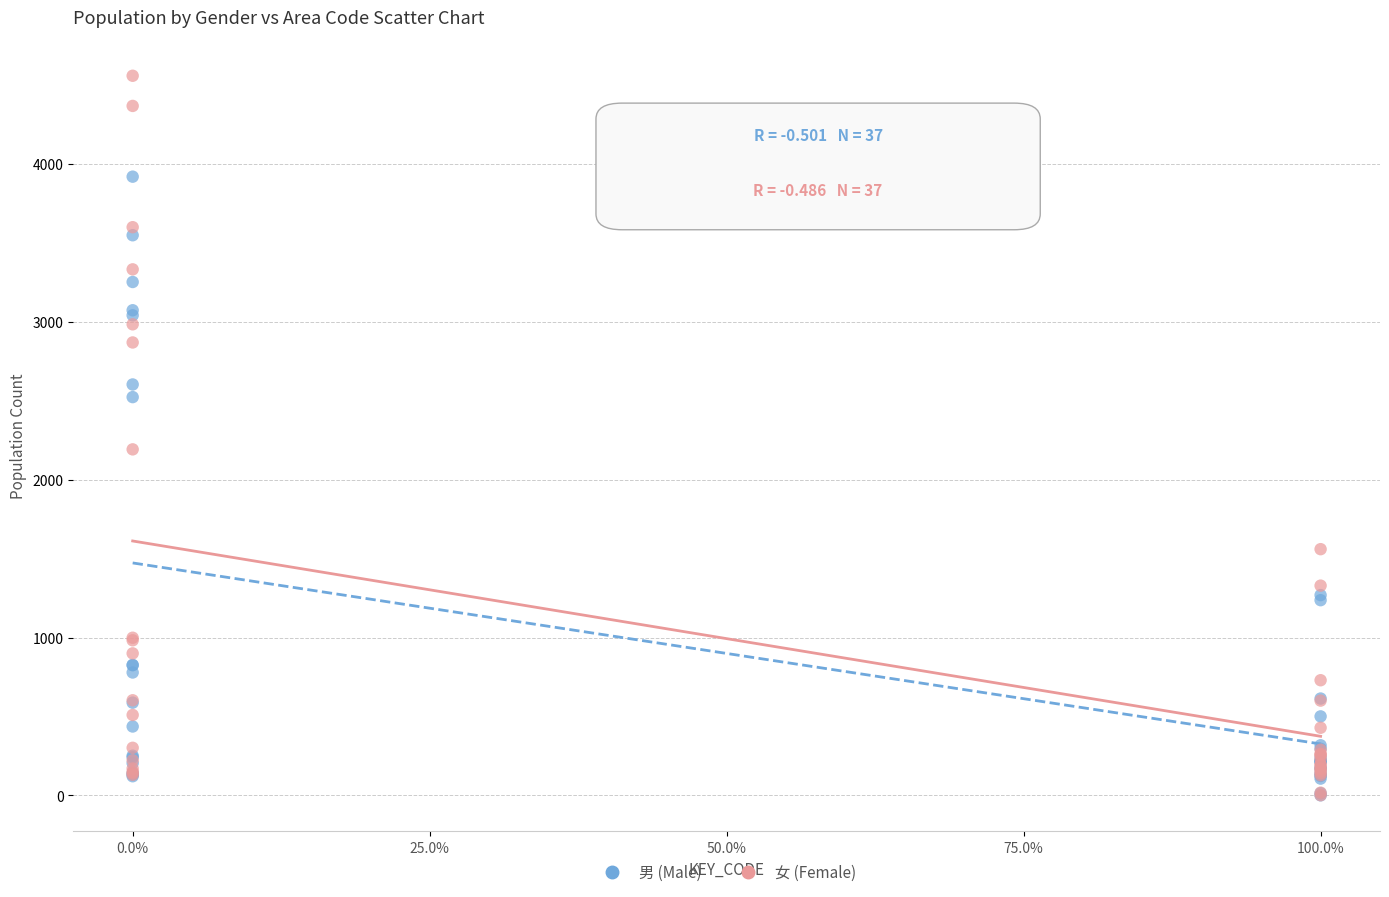

In the 女 (Female) series, what Y value is closest to 2280?

2192